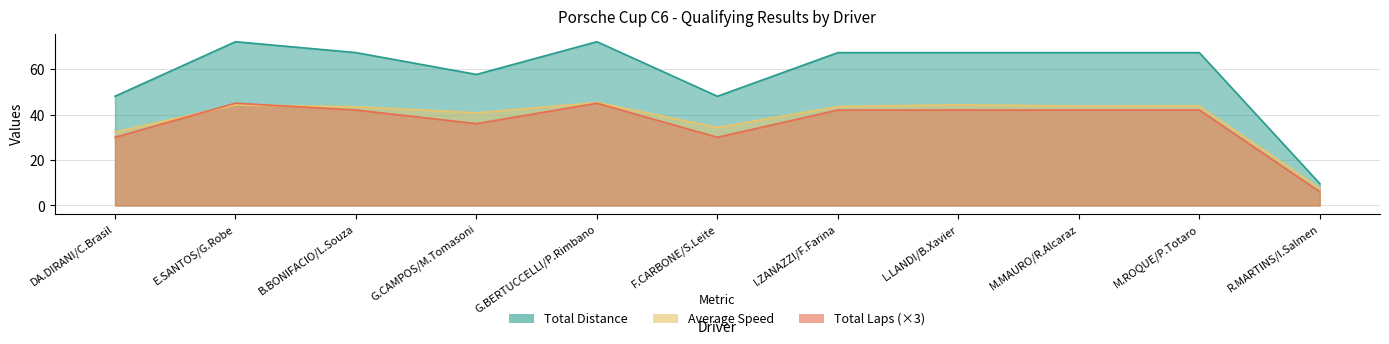

Read the Total Laps value at M.ROQUE/P.Totaro.

67.3